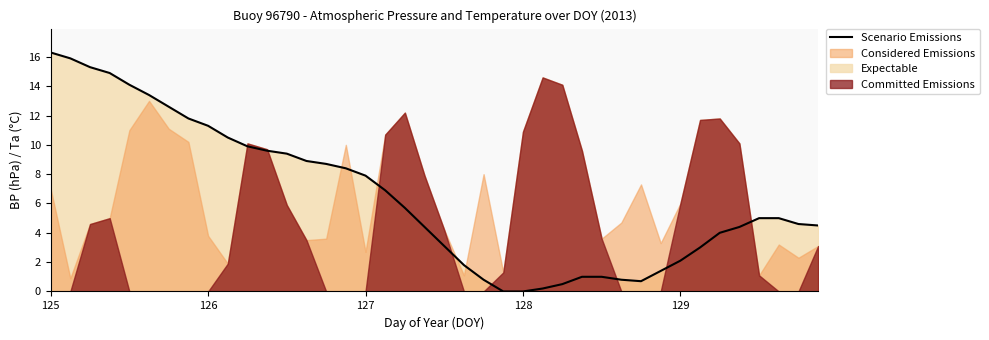

True or false: Scenario Emissions has a value of 22.7 at 125.

False